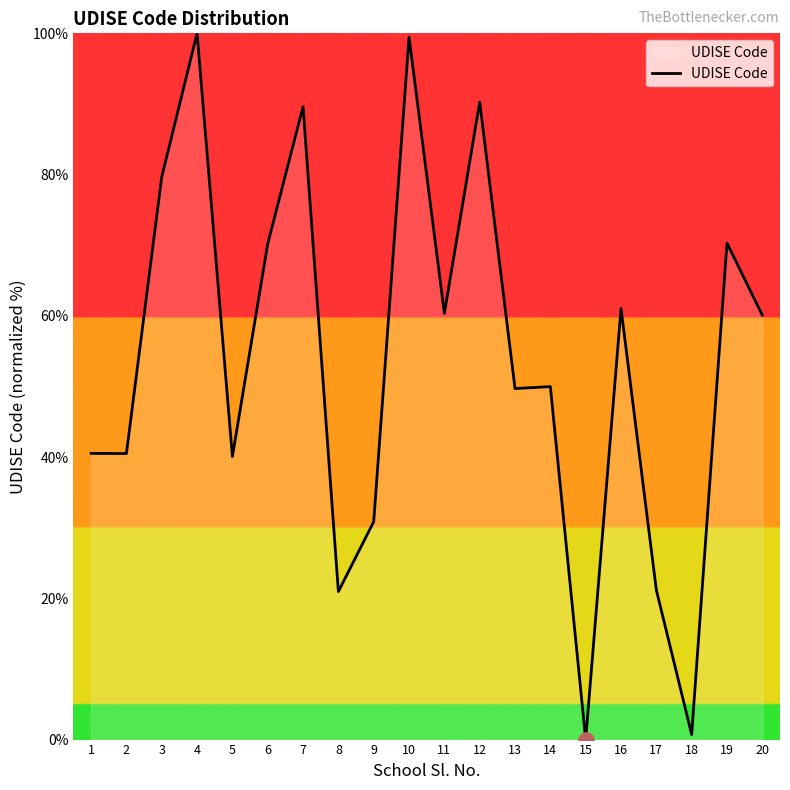

What is the change in value from 10 to 16?

-38.4